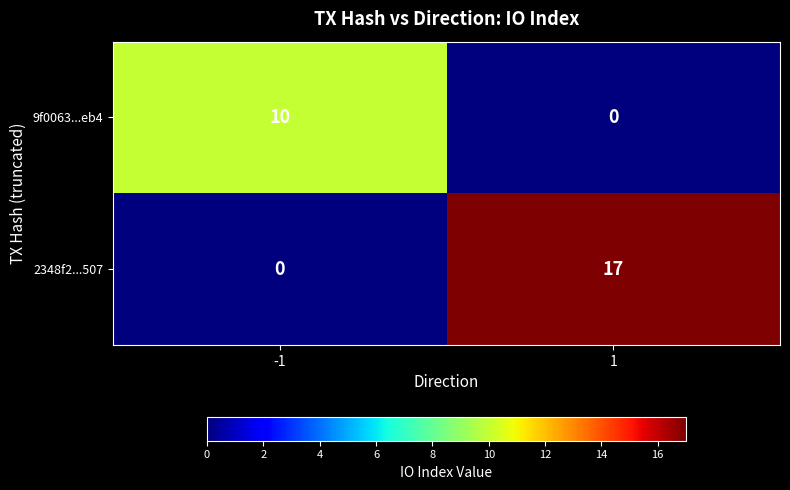

What is the highest value of the 9f0063...eb4 series?

10